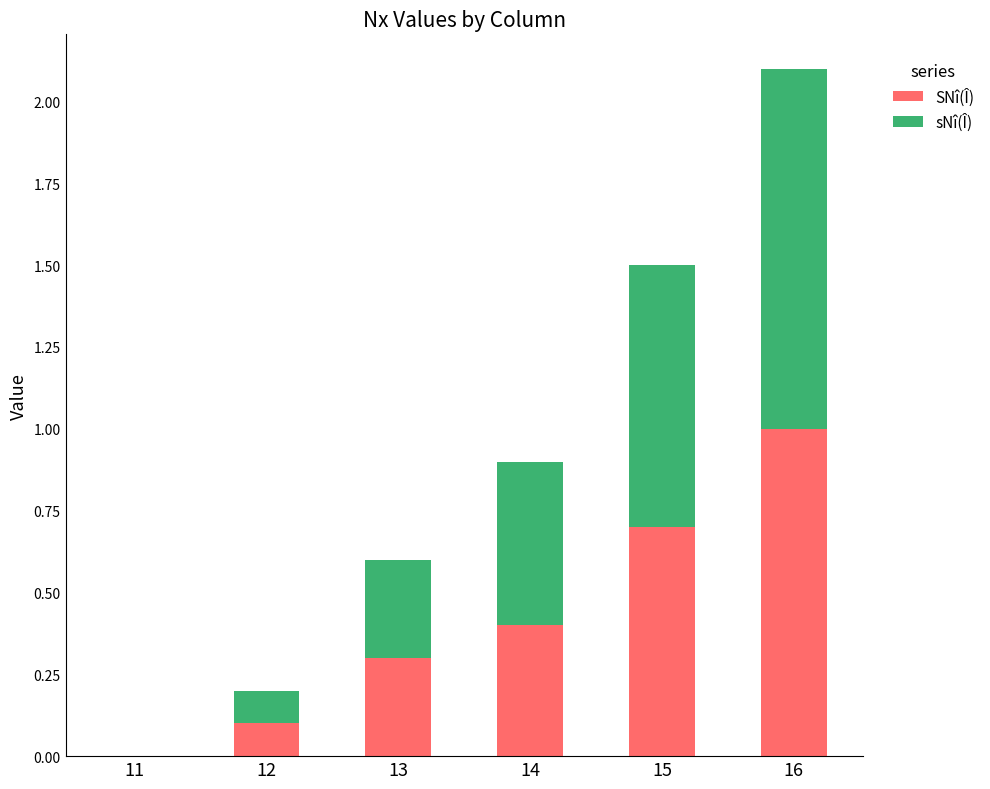

At which label does SNî(Î) reach its peak?

16